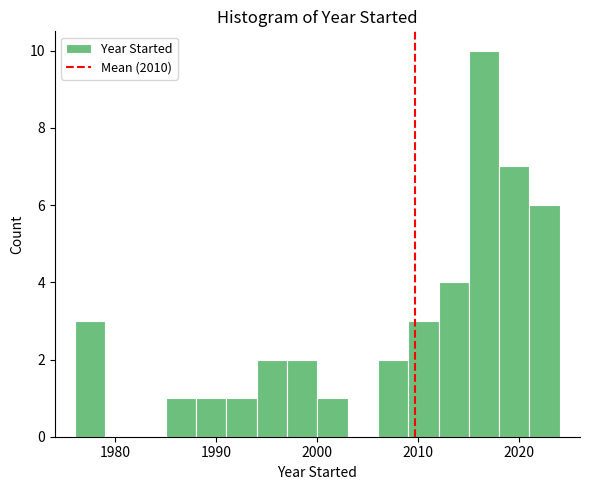

Around what value on the x-axis is the tallest bar? Give the approximate position of its centre, as read against the axis.

2017